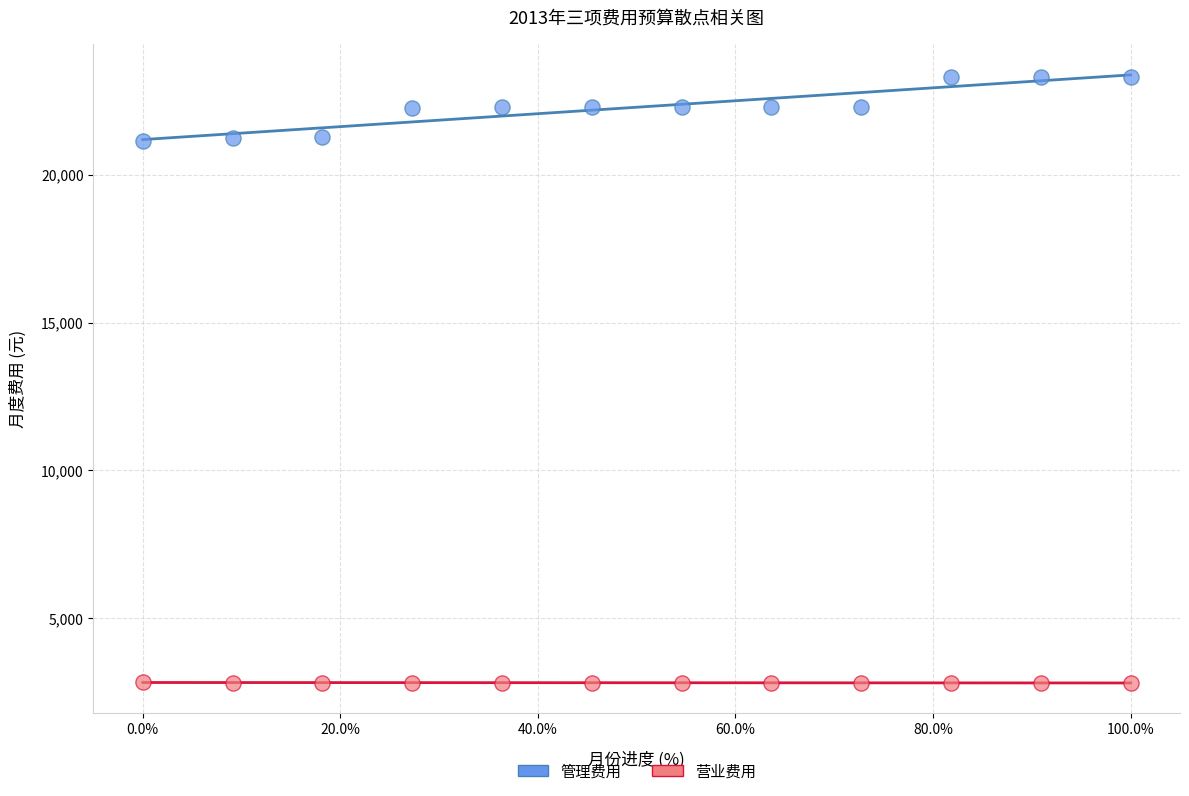

Which series contains the highest Y value?

管理费用